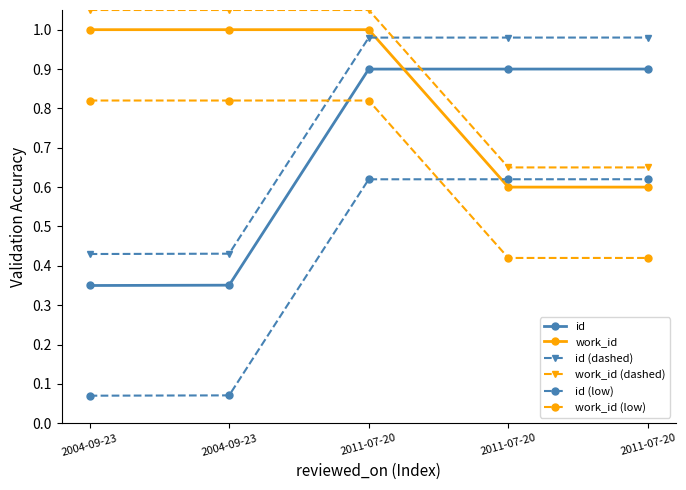

Reading right to left, list all the values displayed in this chart.

id: 0.9	0.9	0.9	0.4	0.3
work_id: 0.6	0.6	1.0	1.0	1.0
id (dashed): 1.0	1.0	1.0	0.4	0.4
work_id (dashed): 0.7	0.7	1.1	1.1	1.1
id (low): 0.6	0.6	0.6	0.1	0.1
work_id (low): 0.4	0.4	0.8	0.8	0.8